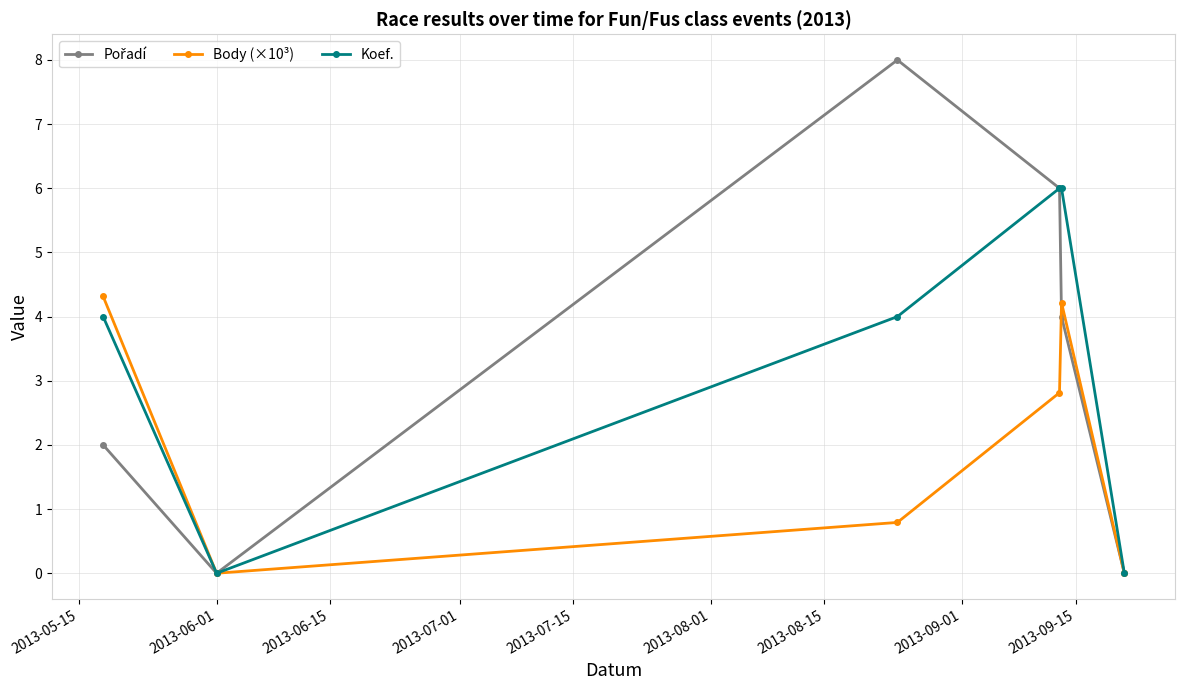

What is the value of the Body (×10³) point at the 5th from the left?

4.2